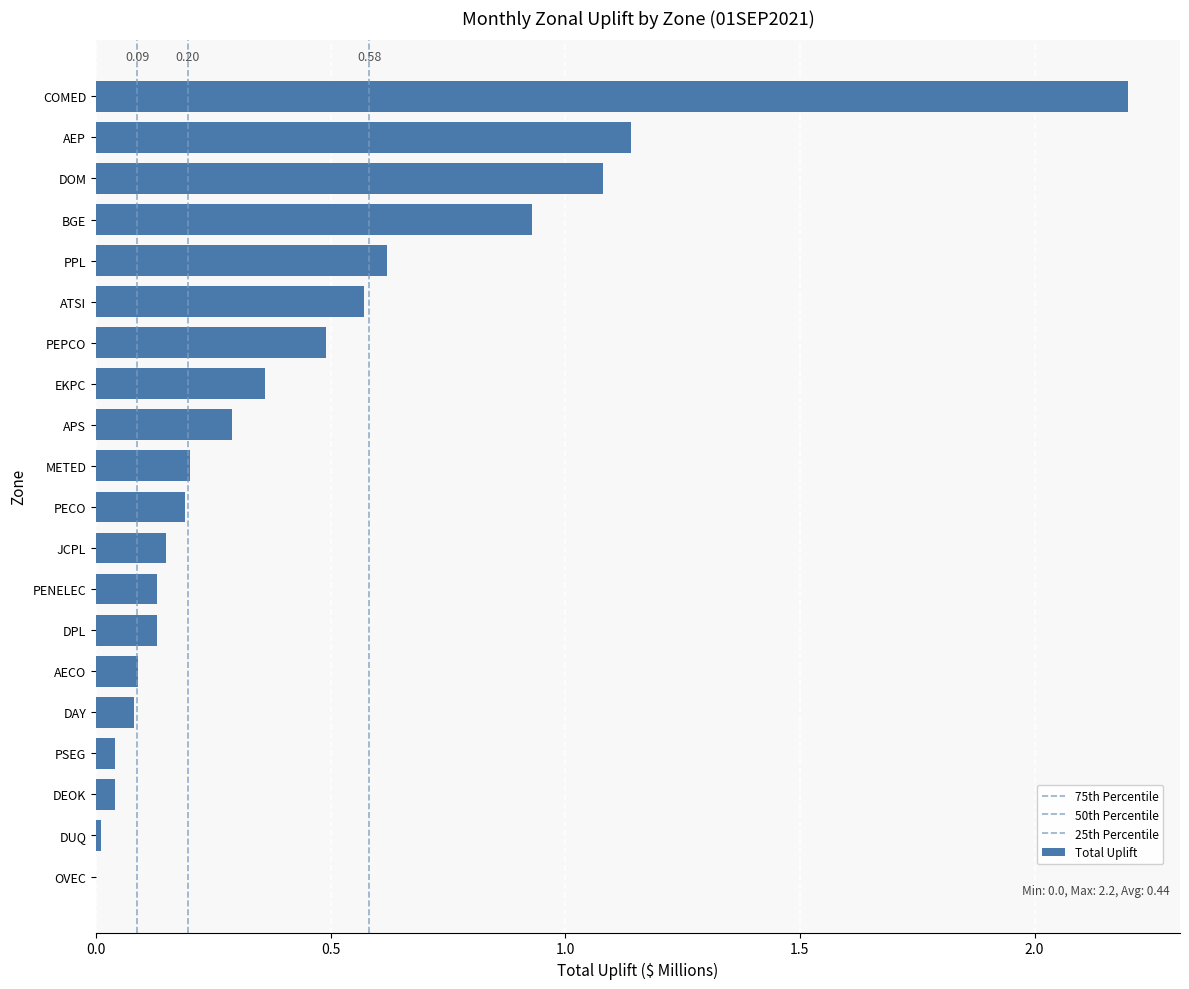

How many categories are shown in the chart?

20